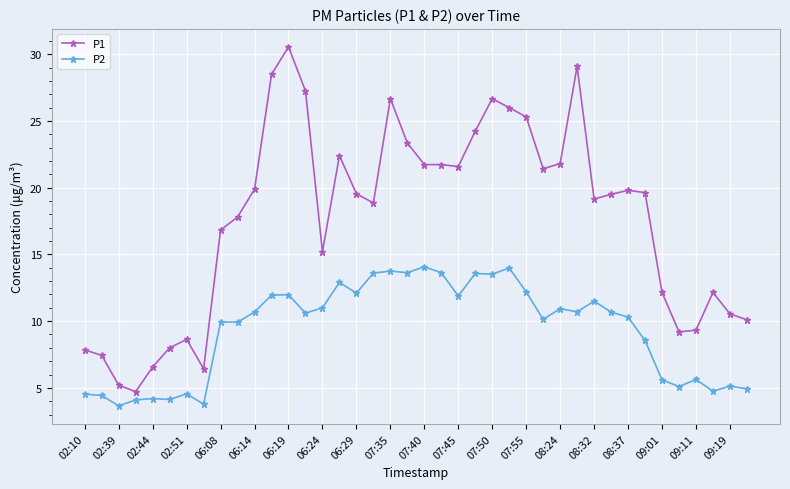

What is the highest value of the P2 series?

14.1